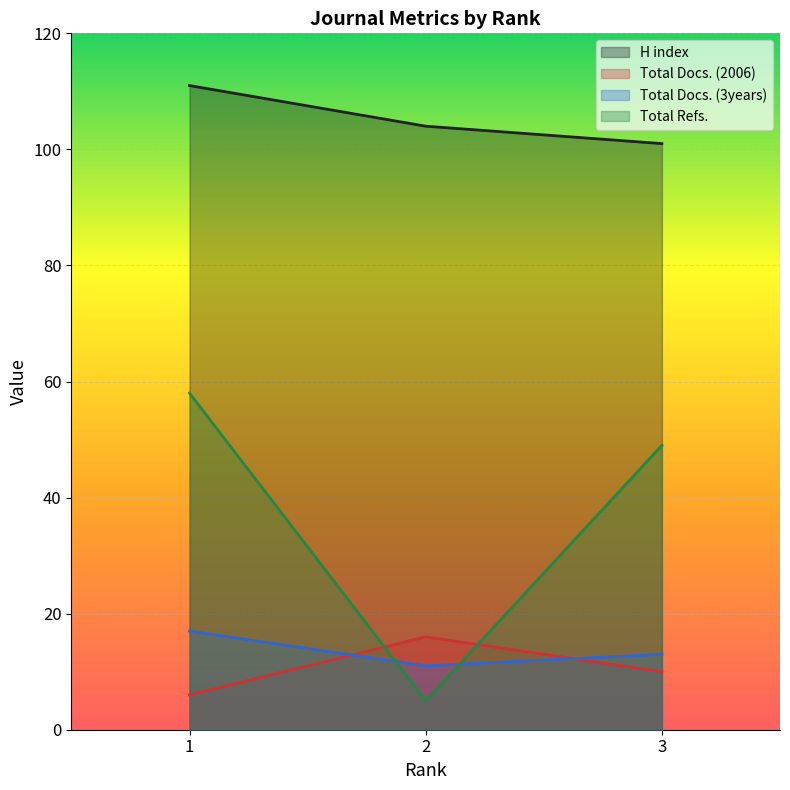

What is the minimum value shown in the chart?

5